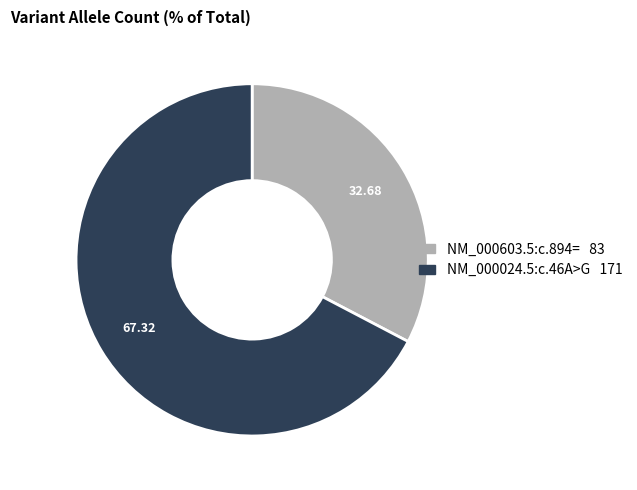

Which category has the biggest portion of the pie?

NM_000024.5:c.46A>G